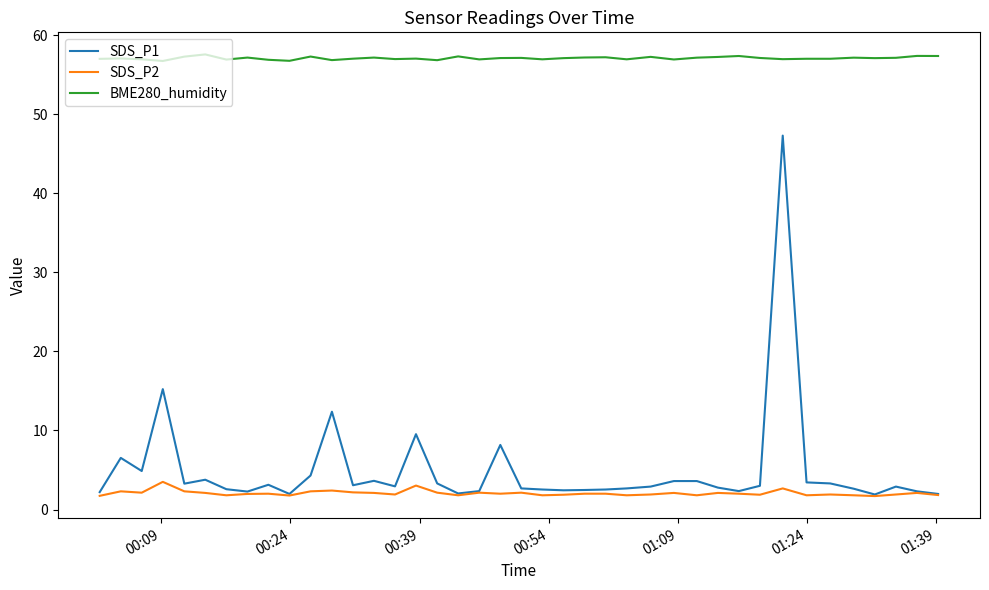

Which series has the largest total across all categories?

BME280_humidity